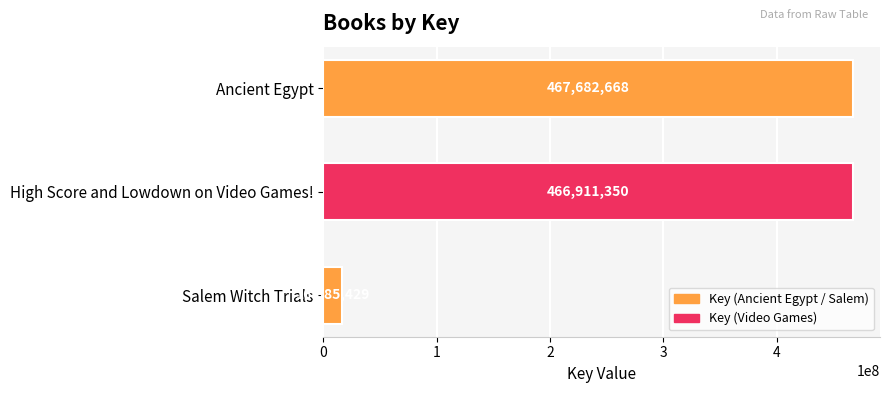

Rank the categories by value from lowest to highest.

Salem Witch Trials, High Score and Lowdown on Video Games!, Ancient Egypt